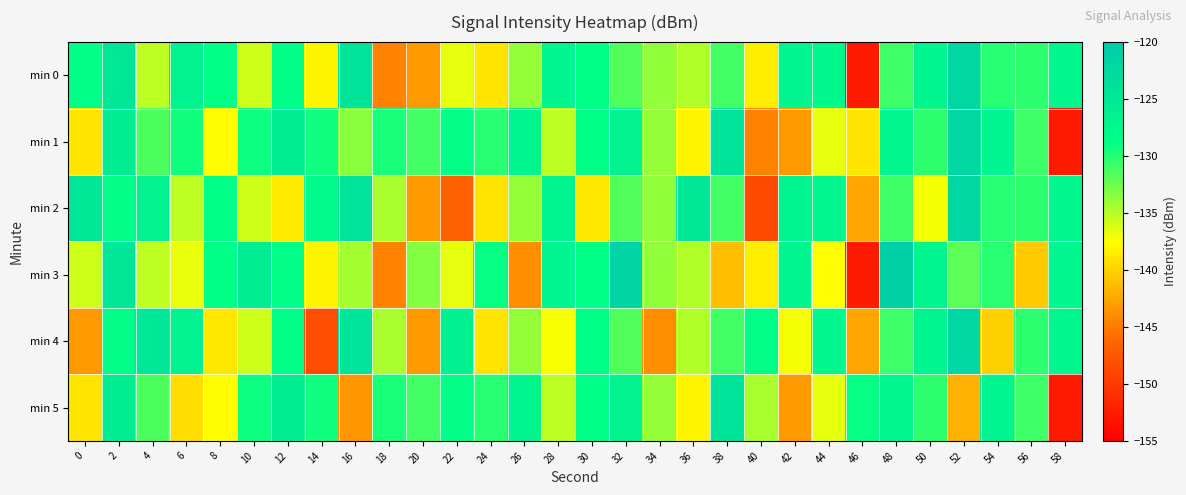

Reading right to left, extract all data points from this chart.

min 0: 58=-127.4	56=-130.4	54=-130.1	52=-121.9	50=-127.2	48=-130.9	46=-152.6	44=-127.5	42=-127.1	40=-138.5	38=-131.1	36=-134.9	34=-133.8	32=-131.5	30=-128.8	28=-127.2	26=-133.8	24=-138.9	22=-136.5	20=-143.3	18=-144.6	16=-124.4	14=-138.2	12=-128.6	10=-135.9	8=-128.9	6=-126.8	4=-135.3	2=-124.9	0=-128.7
min 1: 58=-152.6	56=-130.9	54=-127.2	52=-121.9	50=-130.4	48=-127.4	46=-138.9	44=-136.5	42=-143.3	40=-144.6	38=-124.4	36=-138.2	34=-133.8	32=-126.8	30=-128.9	28=-135.3	26=-127.2	24=-130.1	22=-128.6	20=-131.1	18=-129.6	16=-133.5	14=-129.4	12=-125.9	10=-129.2	8=-137.6	6=-129.3	4=-131.4	2=-125.9	0=-138.9
min 2: 58=-127.4	56=-130.4	54=-130.1	52=-121.9	50=-137.2	48=-130.9	46=-142.6	44=-127.5	42=-127.1	40=-148.5	38=-131.1	36=-124.9	34=-133.8	32=-131.5	30=-138.8	28=-127.2	26=-133.8	24=-138.9	22=-146.5	20=-143.3	18=-134.6	16=-124.4	14=-128.2	12=-138.6	10=-135.9	8=-128.9	6=-135.3	4=-126.8	2=-128.7	0=-124.9
min 3: 58=-127.4	56=-140.4	54=-130.1	52=-131.9	50=-127.2	48=-120.9	46=-152.6	44=-137.5	42=-127.1	40=-138.5	38=-141.1	36=-134.9	34=-133.8	32=-121.5	30=-128.8	28=-127.2	26=-143.8	24=-128.9	22=-136.5	20=-133.3	18=-144.6	16=-134.4	14=-138.2	12=-128.6	10=-125.9	8=-128.9	6=-136.8	4=-135.3	2=-124.9	0=-135.9
min 4: 58=-127.4	56=-130.4	54=-140.1	52=-121.9	50=-127.2	48=-130.9	46=-142.6	44=-127.5	42=-137.1	40=-128.5	38=-131.1	36=-134.9	34=-143.8	32=-131.5	30=-128.8	28=-137.2	26=-133.8	24=-138.9	22=-126.5	20=-143.3	18=-134.6	16=-124.4	14=-148.2	12=-128.6	10=-135.9	8=-138.9	6=-126.8	4=-124.9	2=-128.7	0=-143.3
min 5: 58=-152.6	56=-130.9	54=-127.2	52=-141.9	50=-130.4	48=-127.4	46=-128.9	44=-136.5	42=-143.3	40=-134.6	38=-124.4	36=-138.2	34=-133.8	32=-126.8	30=-128.9	28=-135.3	26=-127.2	24=-130.1	22=-128.6	20=-131.1	18=-129.6	16=-143.5	14=-129.4	12=-125.9	10=-129.2	8=-137.6	6=-139.3	4=-131.4	2=-125.9	0=-138.9